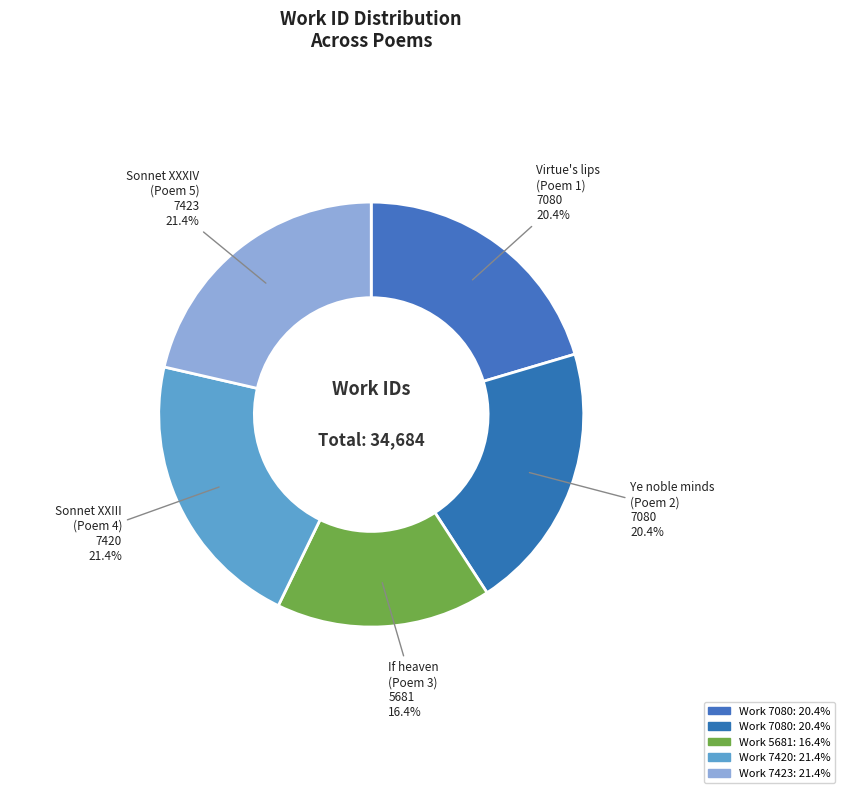

Does Ye noble minds (Poem 2) 7080 represent more than half of the total?

No